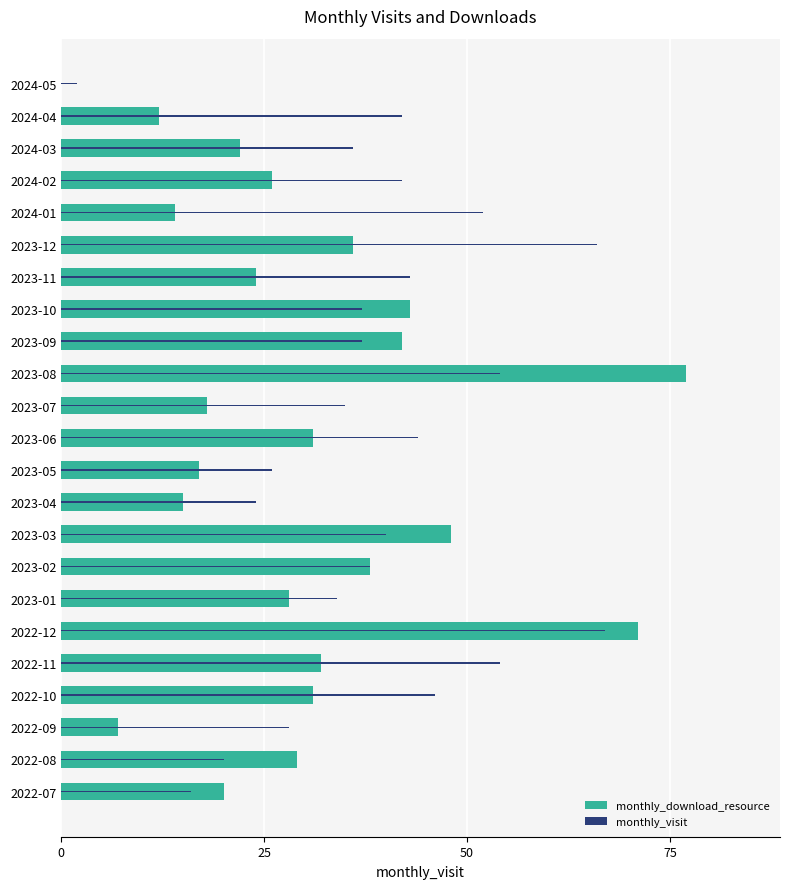

Reading right to left, list all the values displayed in this chart.

monthly_download_resource: 0	12	22	26	14	36	24	43	42	77	18	31	17	15	48	38	28	71	32	31	7	29	20
monthly_visit: 2	42	36	42	52	66	43	37	37	54	35	44	26	24	40	38	34	67	54	46	28	20	16